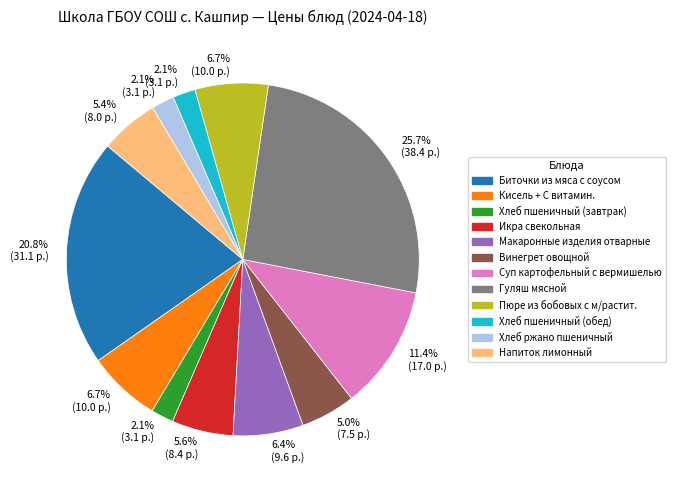

To the nearest percent, what portion does Хлеб ржано пшеничный represent?

2%